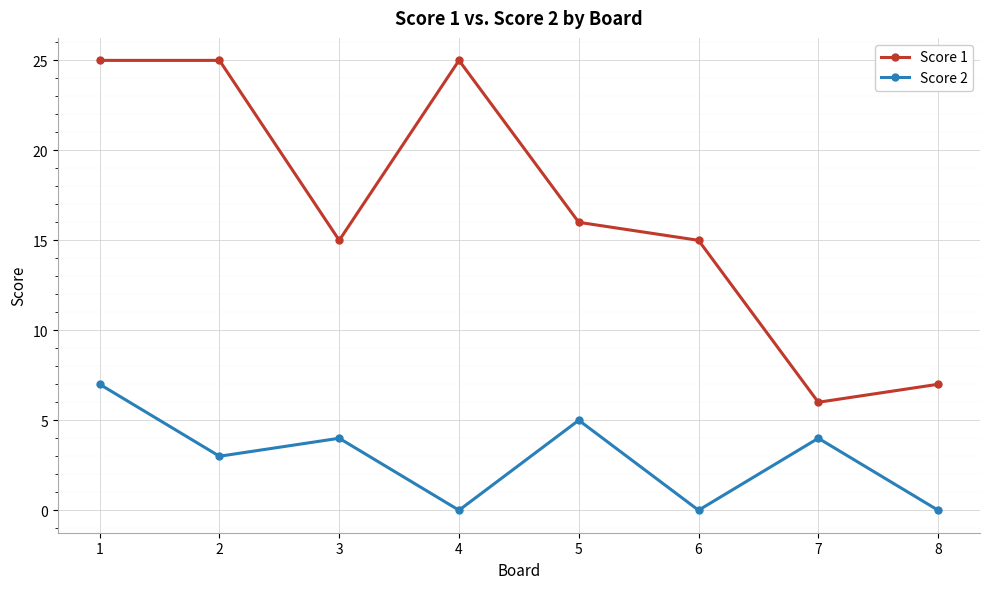

What is the sum of the Score 1 values at 8 and 6?

22